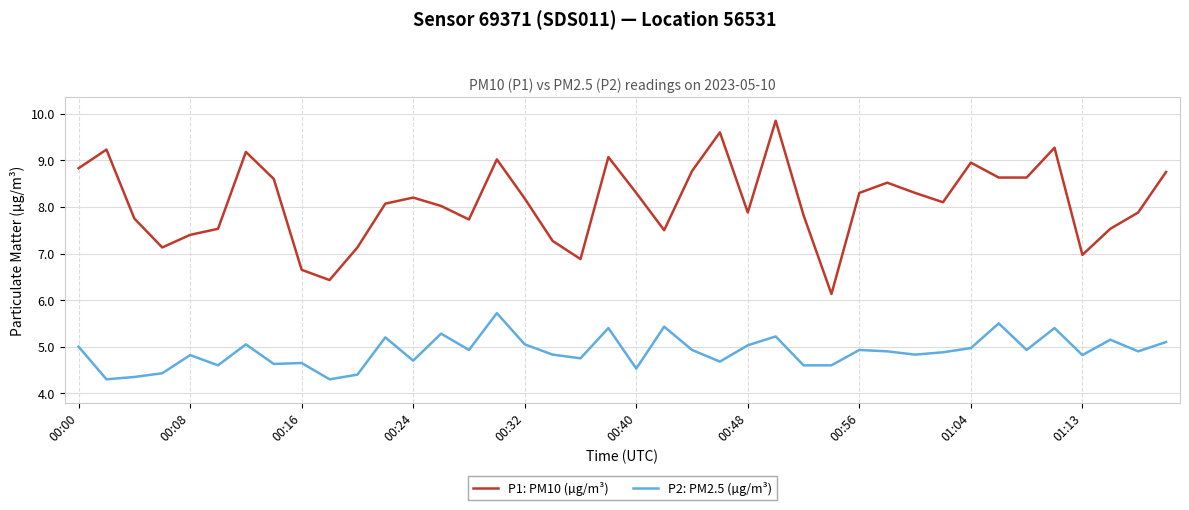

True or false: P1: PM10 (µg/m³) and P2: PM2.5 (µg/m³) cross at least once.

False